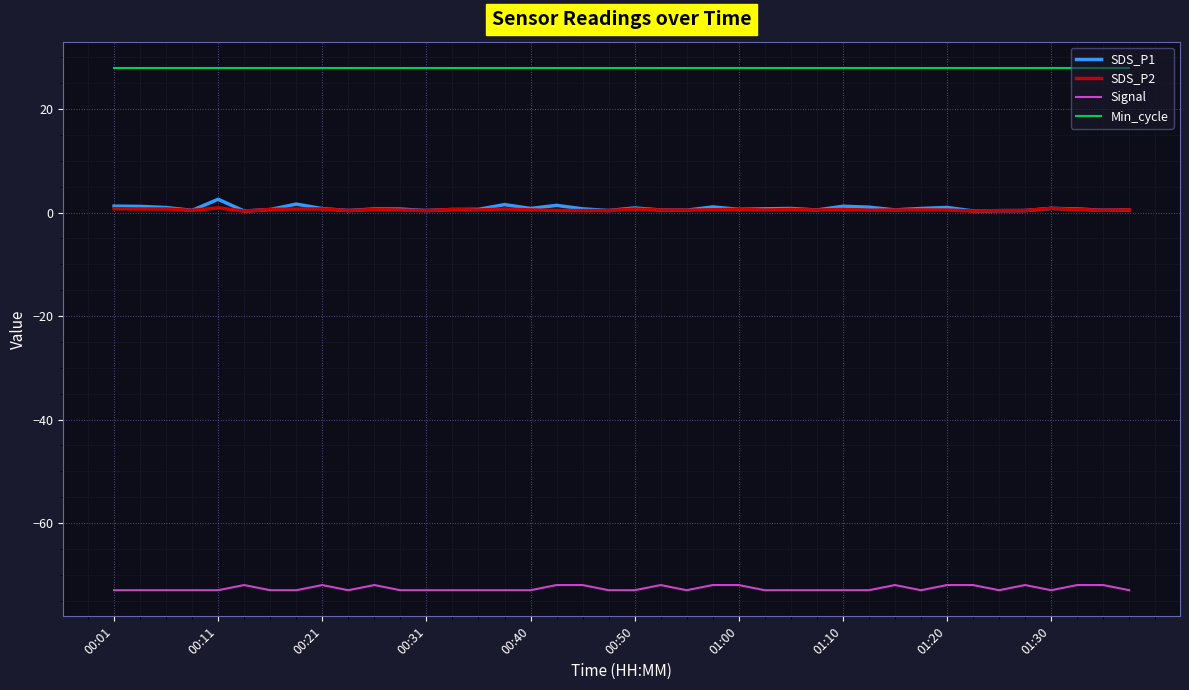

True or false: Signal and SDS_P1 cross at least once.

False